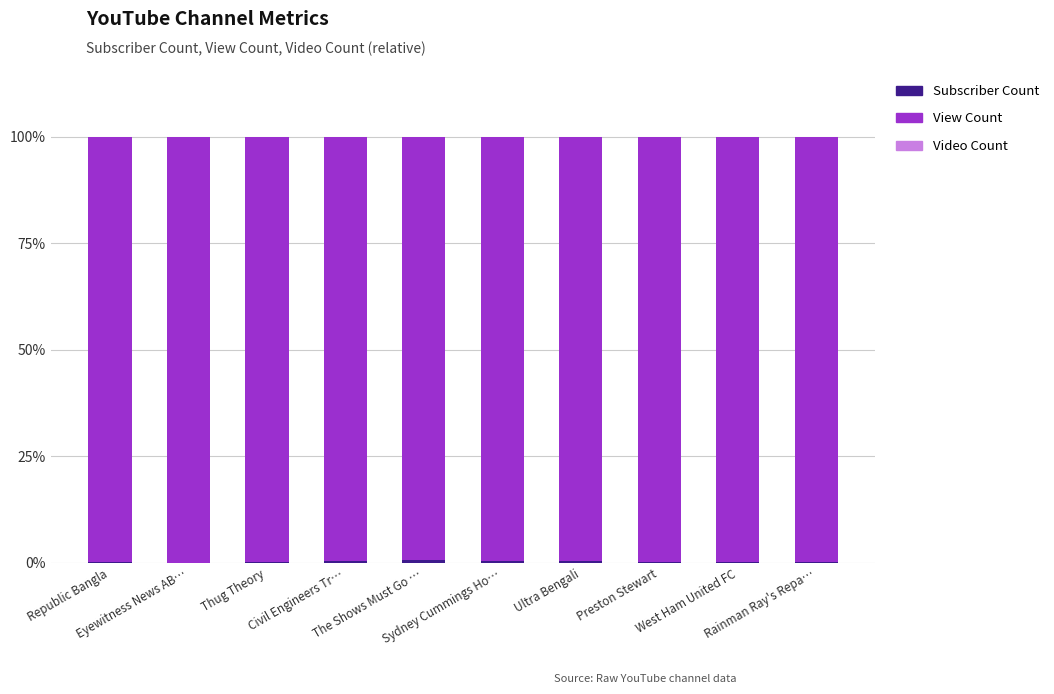

Are the bars grouped side by side (vs. stacked)?

No